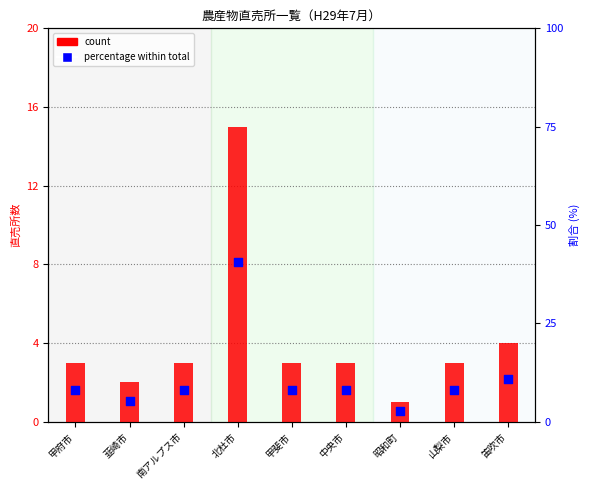

At how many categories does at least one series exceed 11?

1